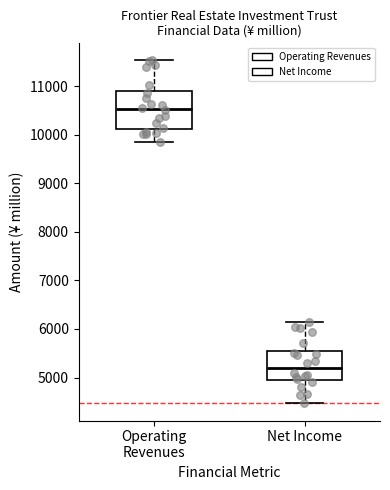

Reading left to right, transcribe this box plot: for each box, give where its median line is, the range the box spans, and where its two whiskers end, as read against the y-axis. The values are not printed on the chart, so give them approximately, as read against the axis.

Operating Revenues: median 10500, box 10100 to 10900, whiskers 9900 to 11500
Net Income: median 5200, box 5000 to 5600, whiskers 4500 to 6100